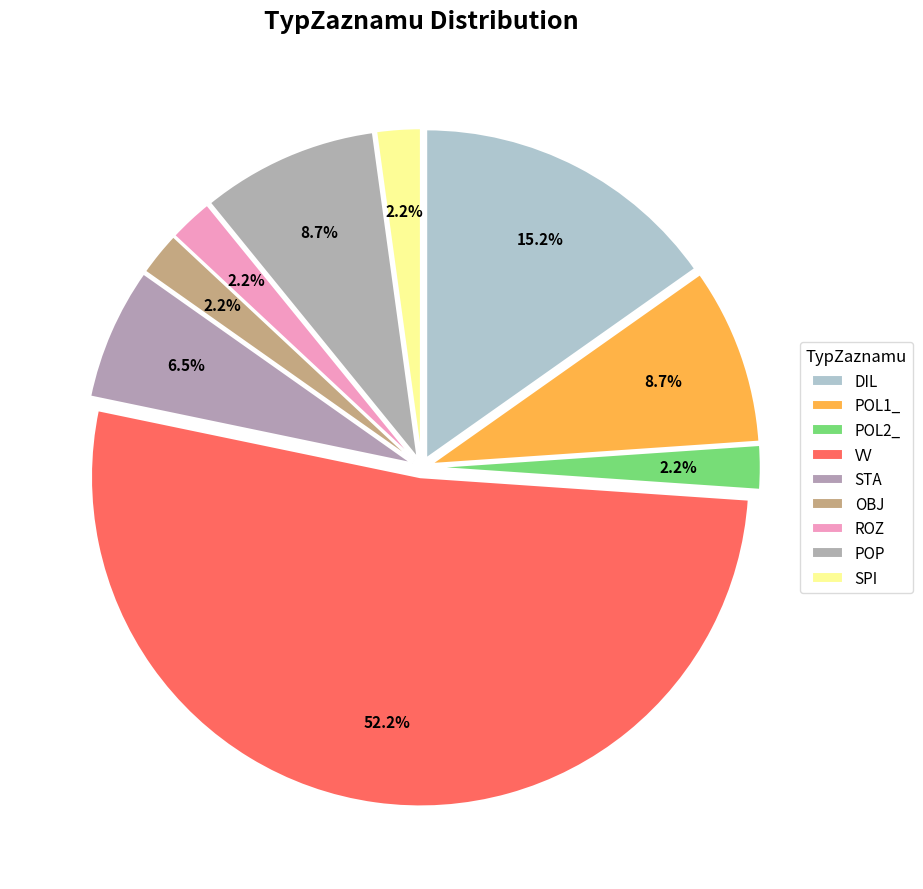

True or false: ROZ accounts for 2% of the total.

True